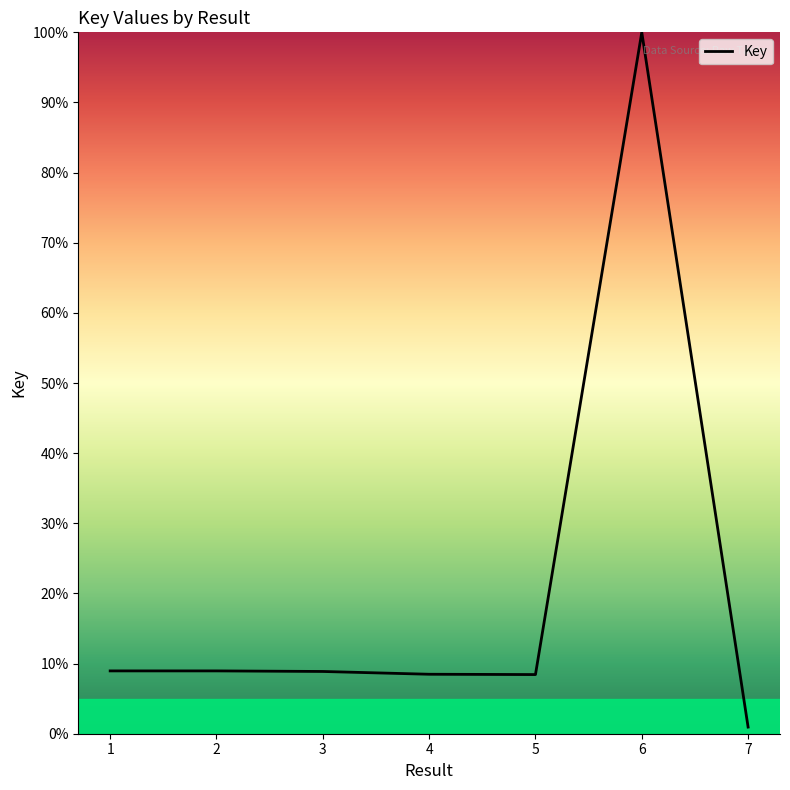

What value does the data have at 2?

9.0